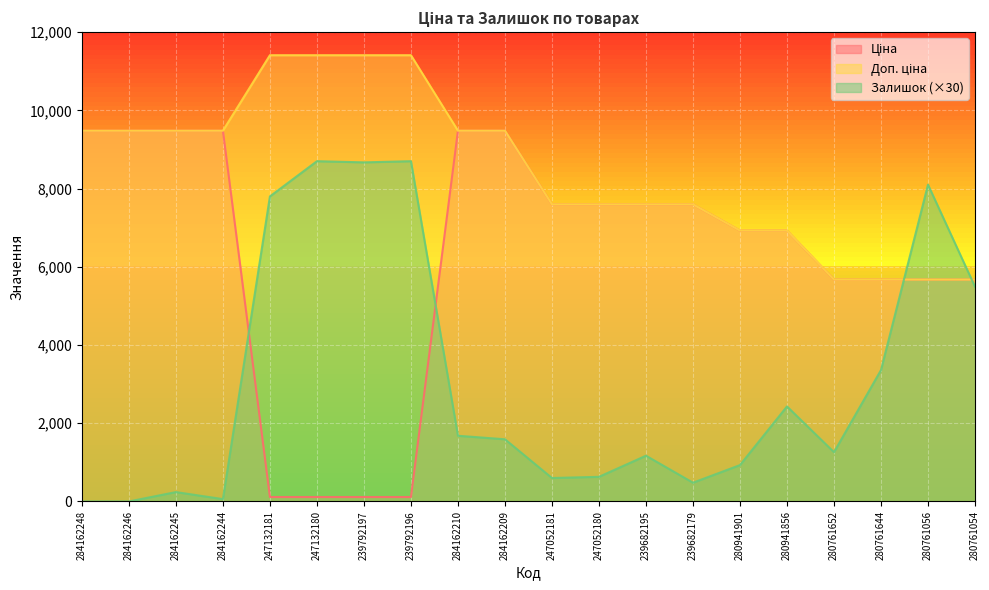

Which series has the widest spread of values?

Ціна